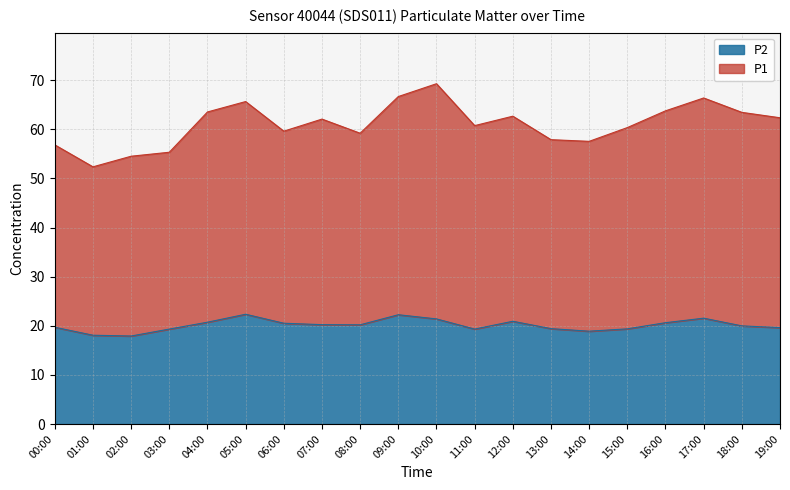

At which label does P2 reach its minimum?

02:00